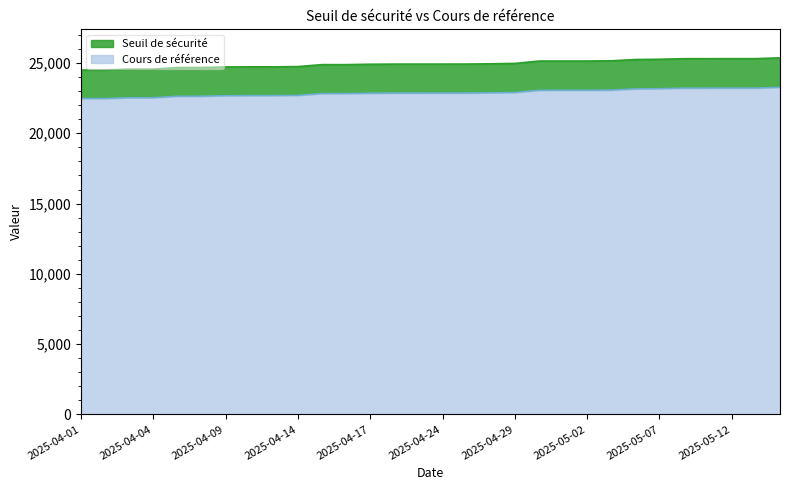

What is the average value of the Cours de référence series?

22886.5